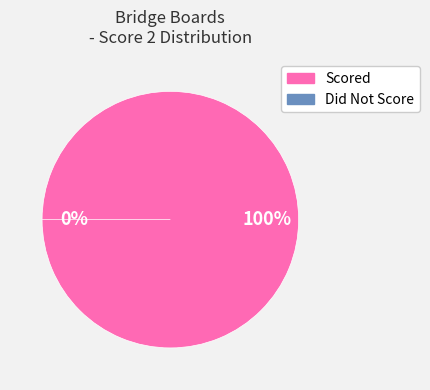

True or false: 12 accounts for 0% of the total.

True